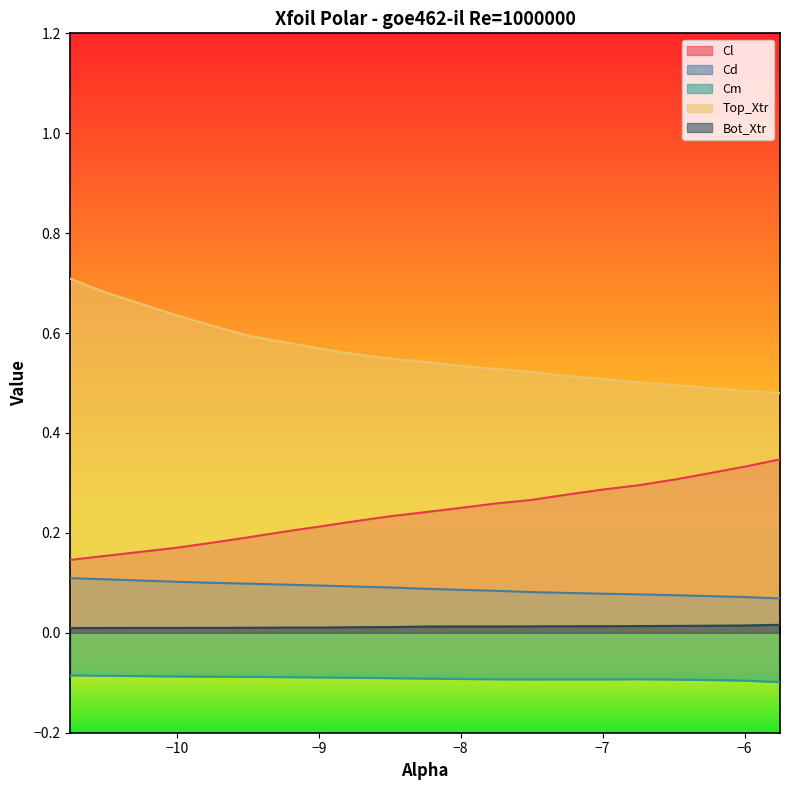

Reading right to left, what are all the values shown in this chart?

Cl: 0.3	0.3	0.3	0.3	0.3	0.3	0.3	0.3	0.3	0.3	0.2	0.2	0.2	0.2	0.2	0.2	0.2	0.2	0.2	0.1
Cd: 0.1	0.1	0.1	0.1	0.1	0.1	0.1	0.1	0.1	0.1	0.1	0.1	0.1	0.1	0.1	0.1	0.1	0.1	0.1	0.1
Cm: -0.1	-0.1	-0.1	-0.1	-0.1	-0.1	-0.1	-0.1	-0.1	-0.1	-0.1	-0.1	-0.1	-0.1	-0.1	-0.1	-0.1	-0.1	-0.1	-0.1
Top_Xtr: 0.5	0.5	0.5	0.5	0.5	0.5	0.5	0.5	0.5	0.5	0.5	0.5	0.6	0.6	0.6	0.6	0.6	0.6	0.7	0.7
Bot_Xtr: 0.0	0.0	0.0	0.0	0.0	0.0	0.0	0.0	0.0	0.0	0.0	0.0	0.0	0.0	0.0	0.0	0.0	0.0	0.0	0.0